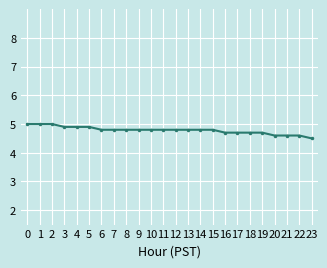

What is the ratio of the value at 3 to the value at 1?

1.0